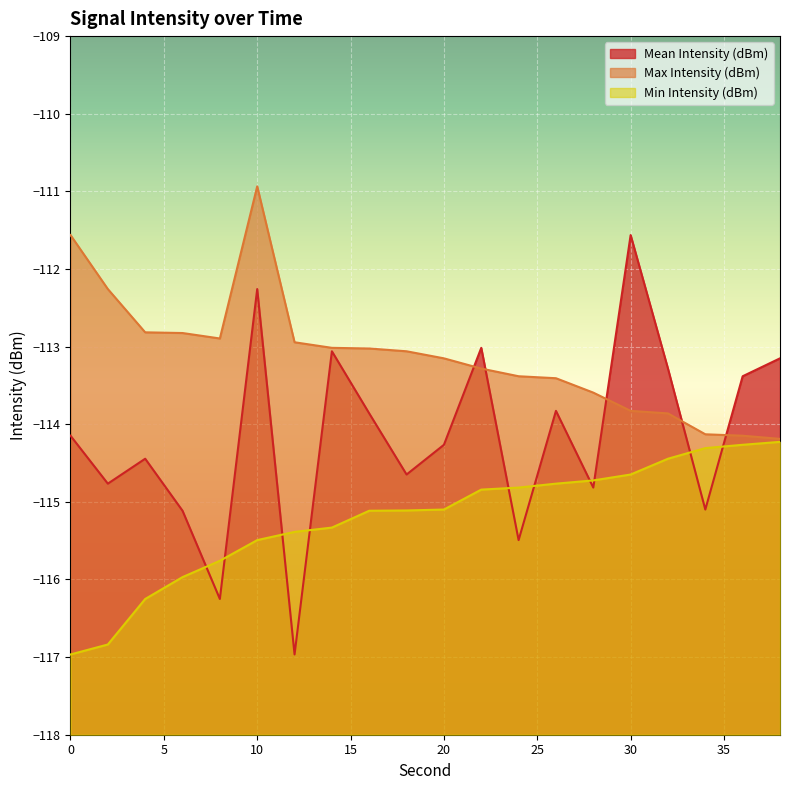

At which label does Mean Intensity (dBm) first exceed -114?

10